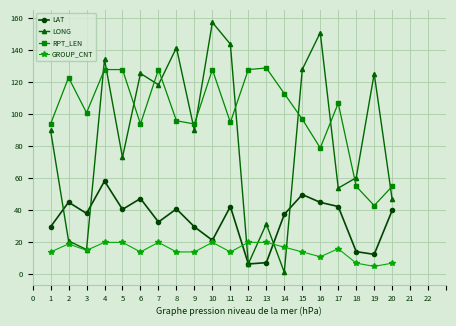

What is the minimum value for RPT_LEN?

43.0